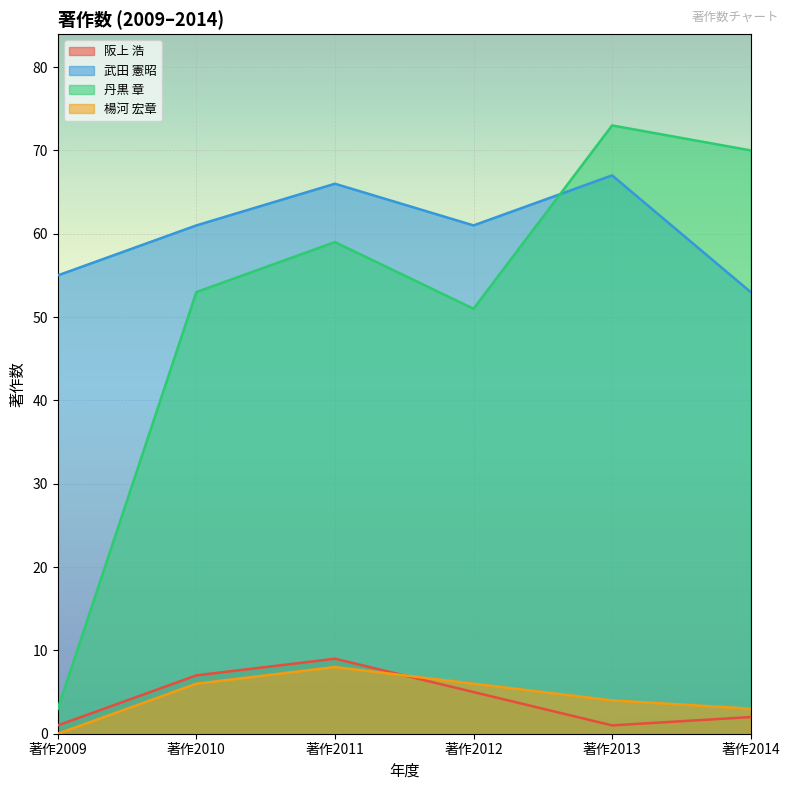

Reading left to right, extract all data points from this chart.

阪上 浩: 著作2009=1	著作2010=7	著作2011=9	著作2012=5	著作2013=1	著作2014=2
武田 憲昭: 著作2009=55	著作2010=61	著作2011=66	著作2012=61	著作2013=67	著作2014=53
丹黒 章: 著作2009=3	著作2010=53	著作2011=59	著作2012=51	著作2013=73	著作2014=70
楊河 宏章: 著作2009=0	著作2010=6	著作2011=8	著作2012=6	著作2013=4	著作2014=3